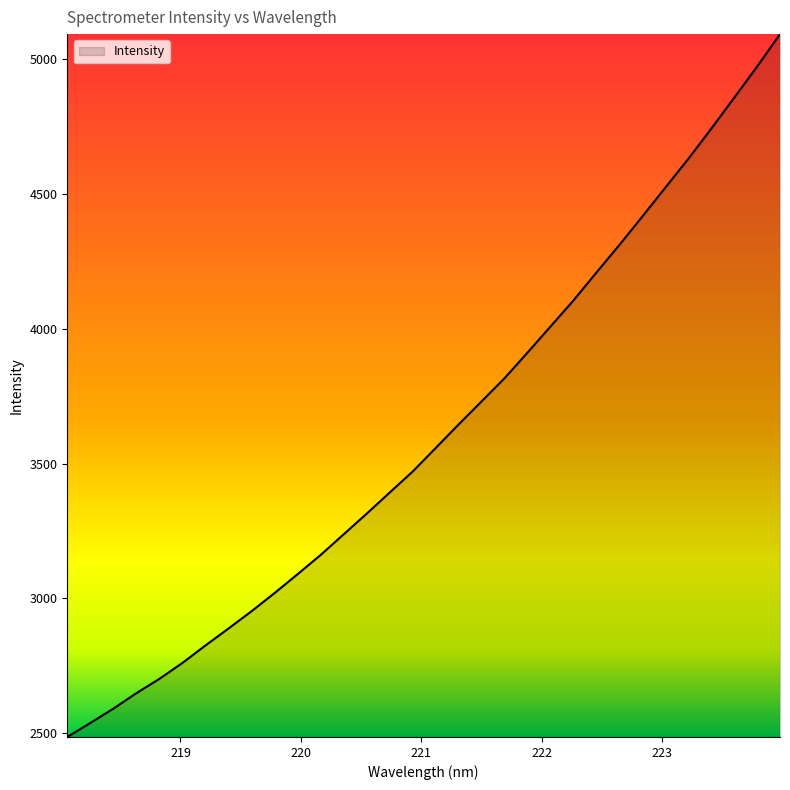

What is the maximum value shown in the chart?

5092.6